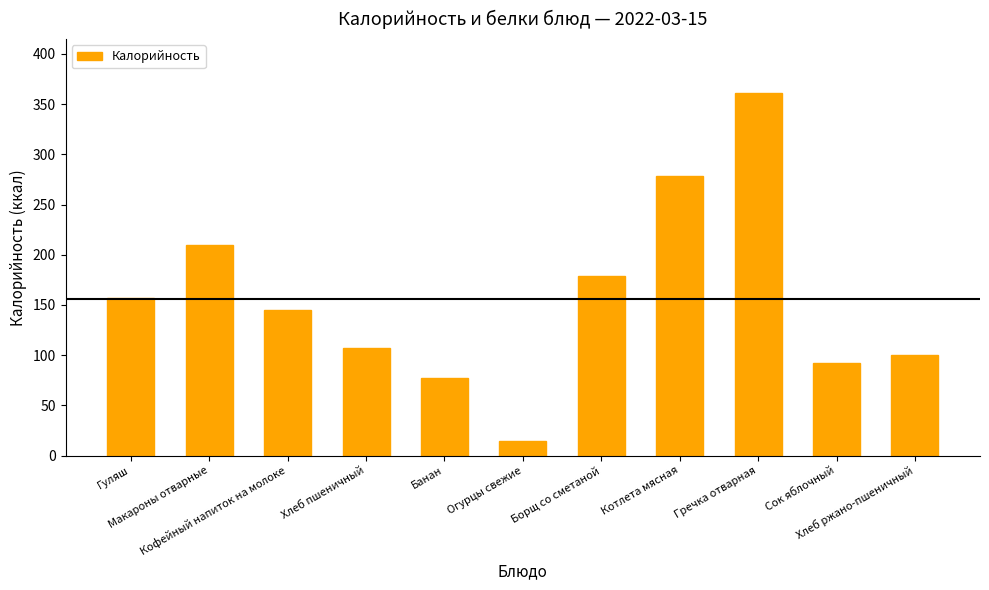

What is the difference between the values at Кофейный напиток на молоке and Огурцы свежие?

131.3